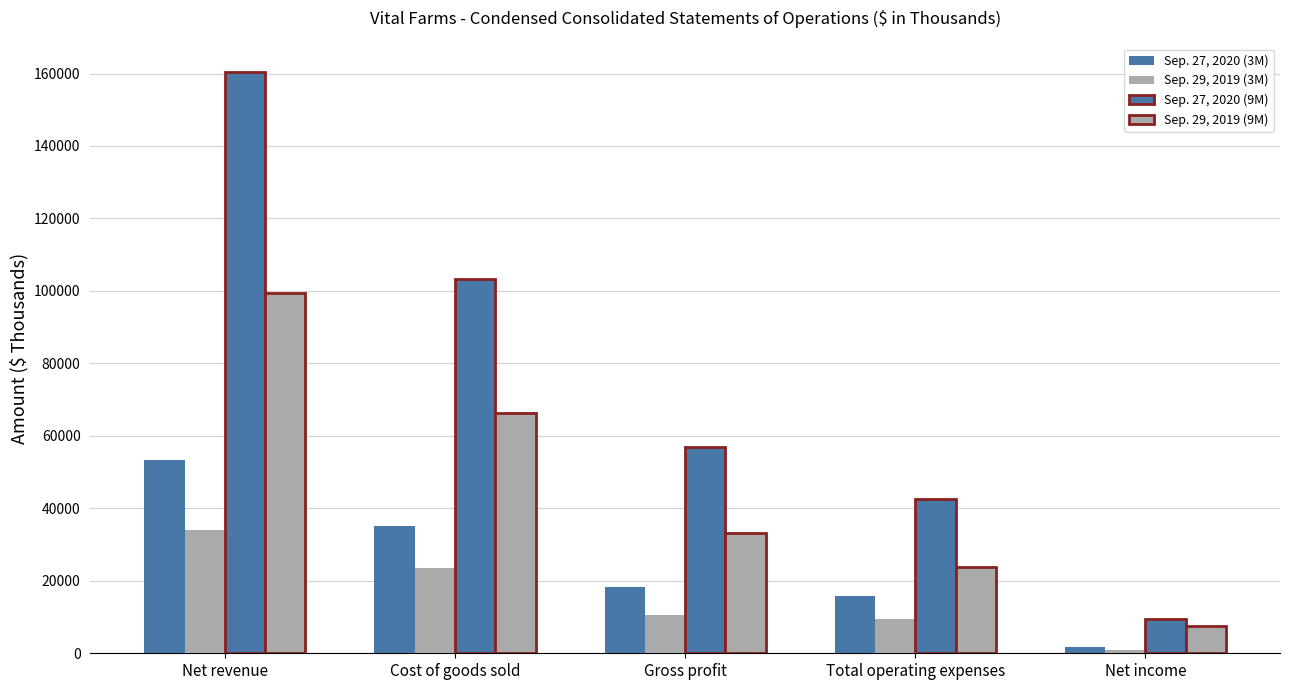

Which series has the widest spread of values?

Sep. 27, 2020 (9M)